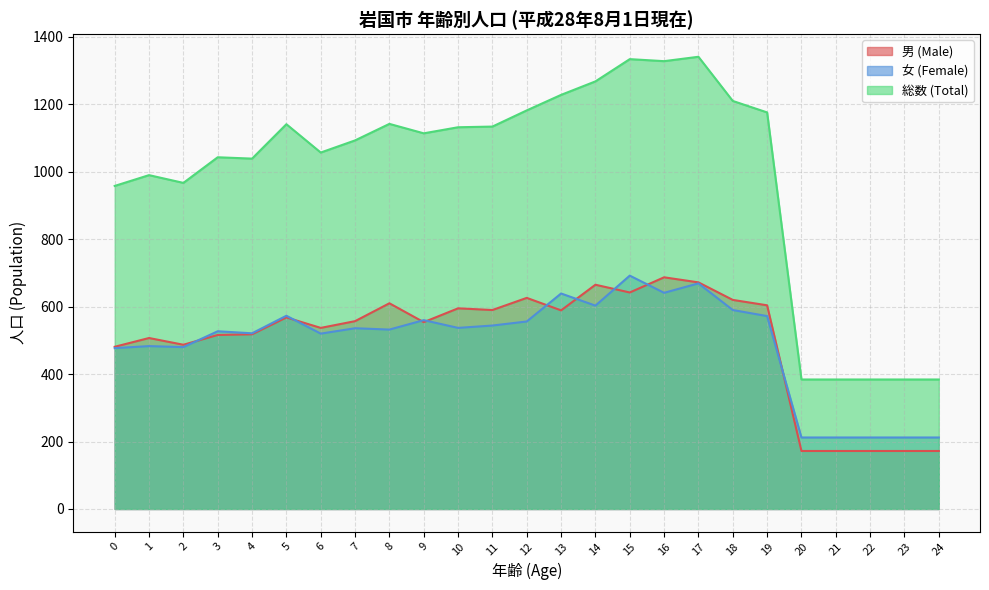

What is the sum of the 男 (Male) values at 24 and 11?

762